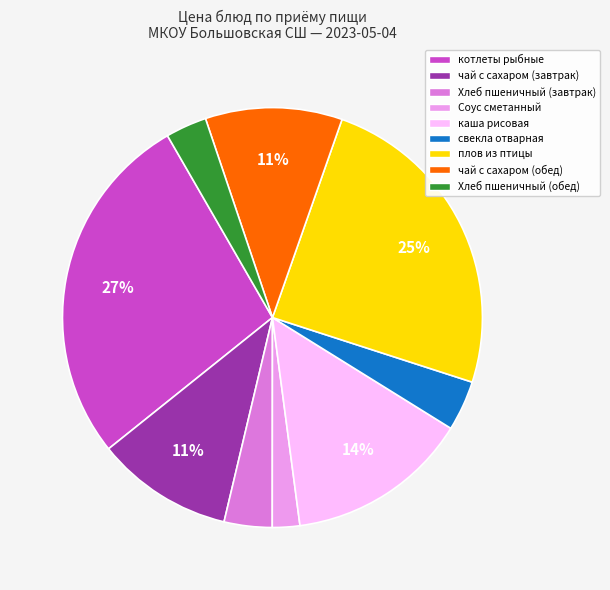

Does any single category account for the majority?

No